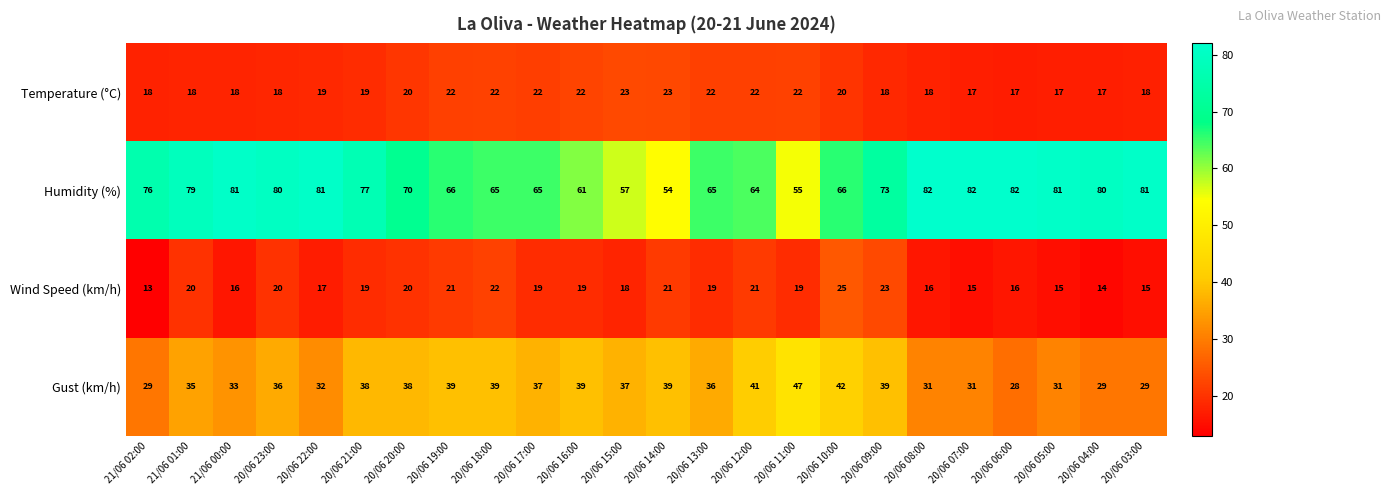

What is the maximum value shown in the chart?

82